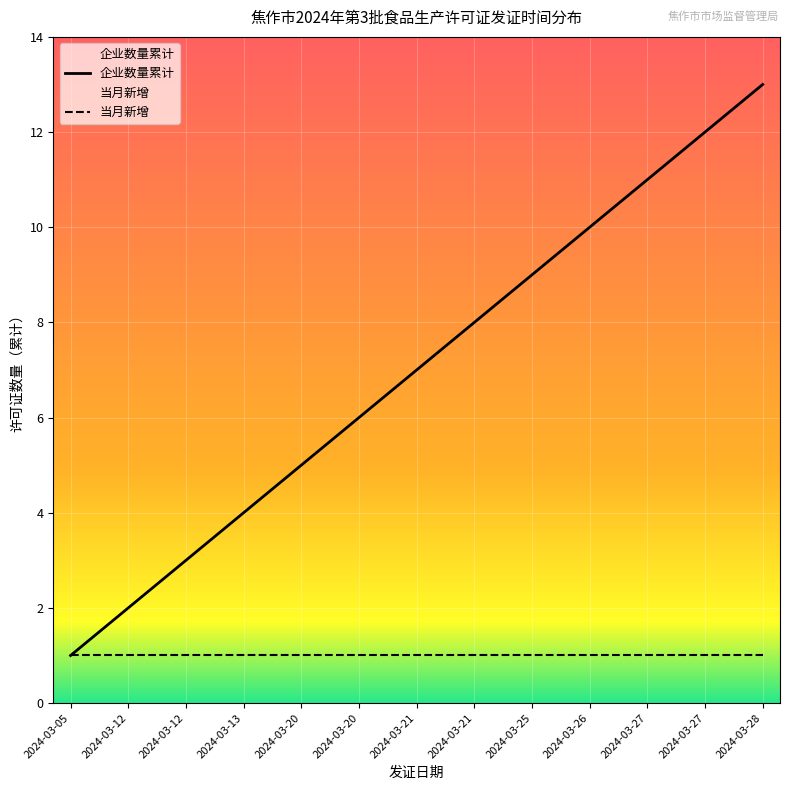

Is it true that the value at 2024-03-21 is 7?

True